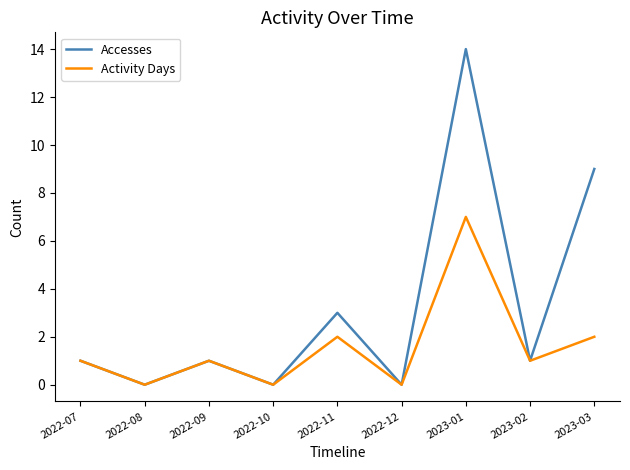

At how many categories does at least one series exceed 4?

2